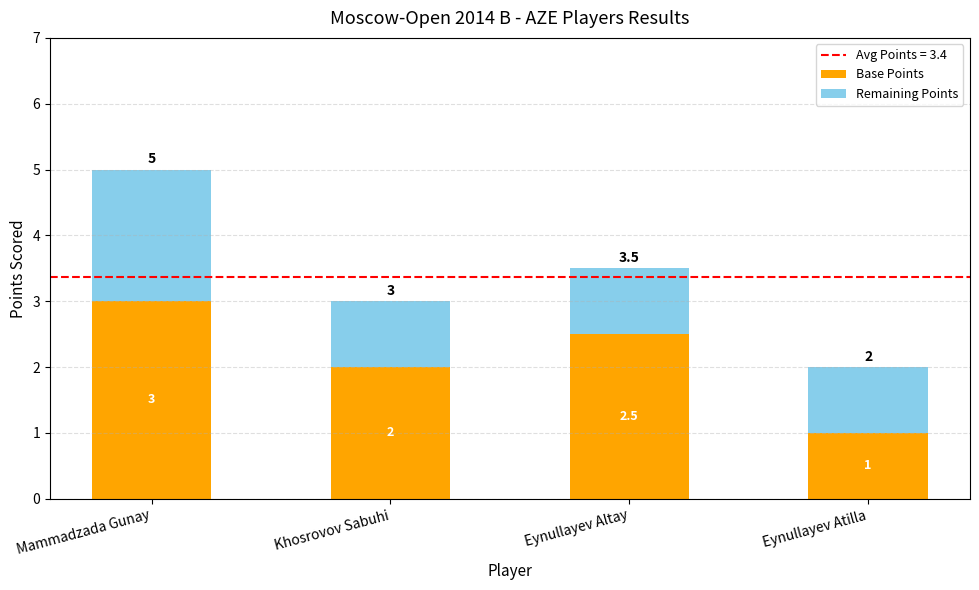

Where does the Base Points series first go above 2?

Mammadzada Gunay